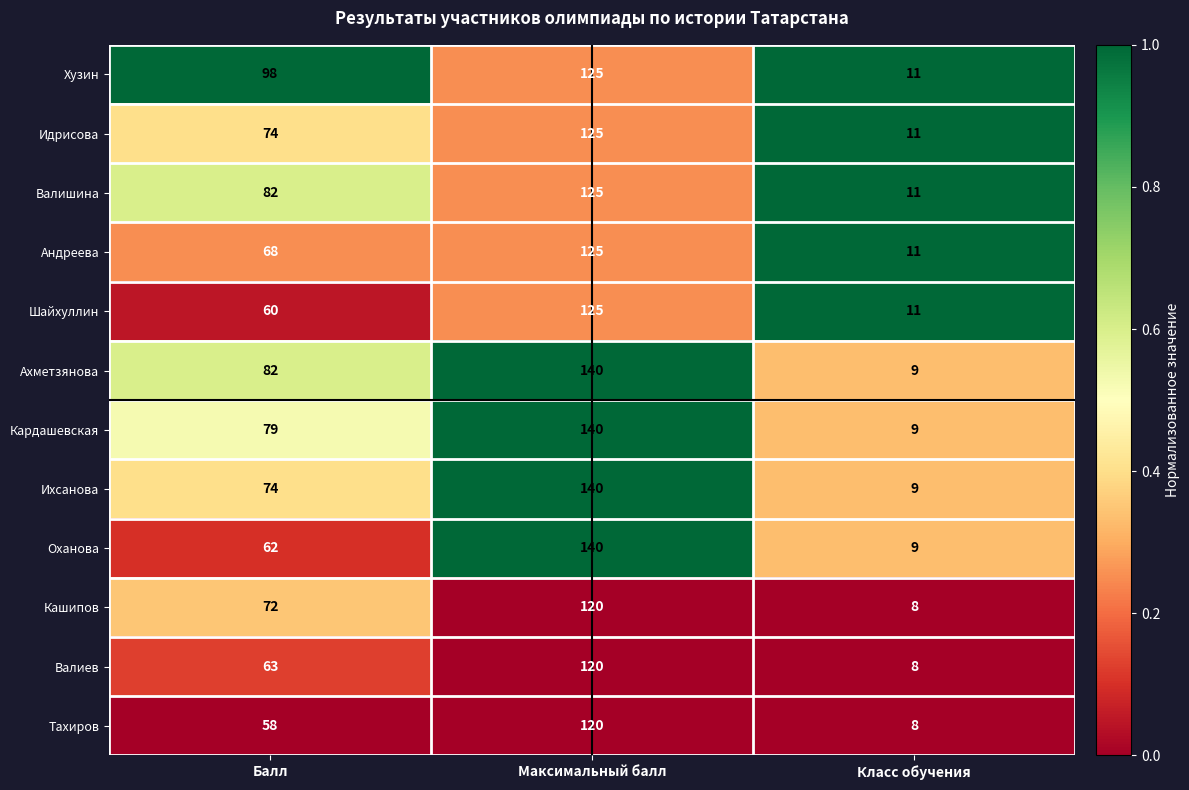

Rank the categories by Ахметзянова value from highest to lowest.

Максимальный балл, Балл, Класс обучения